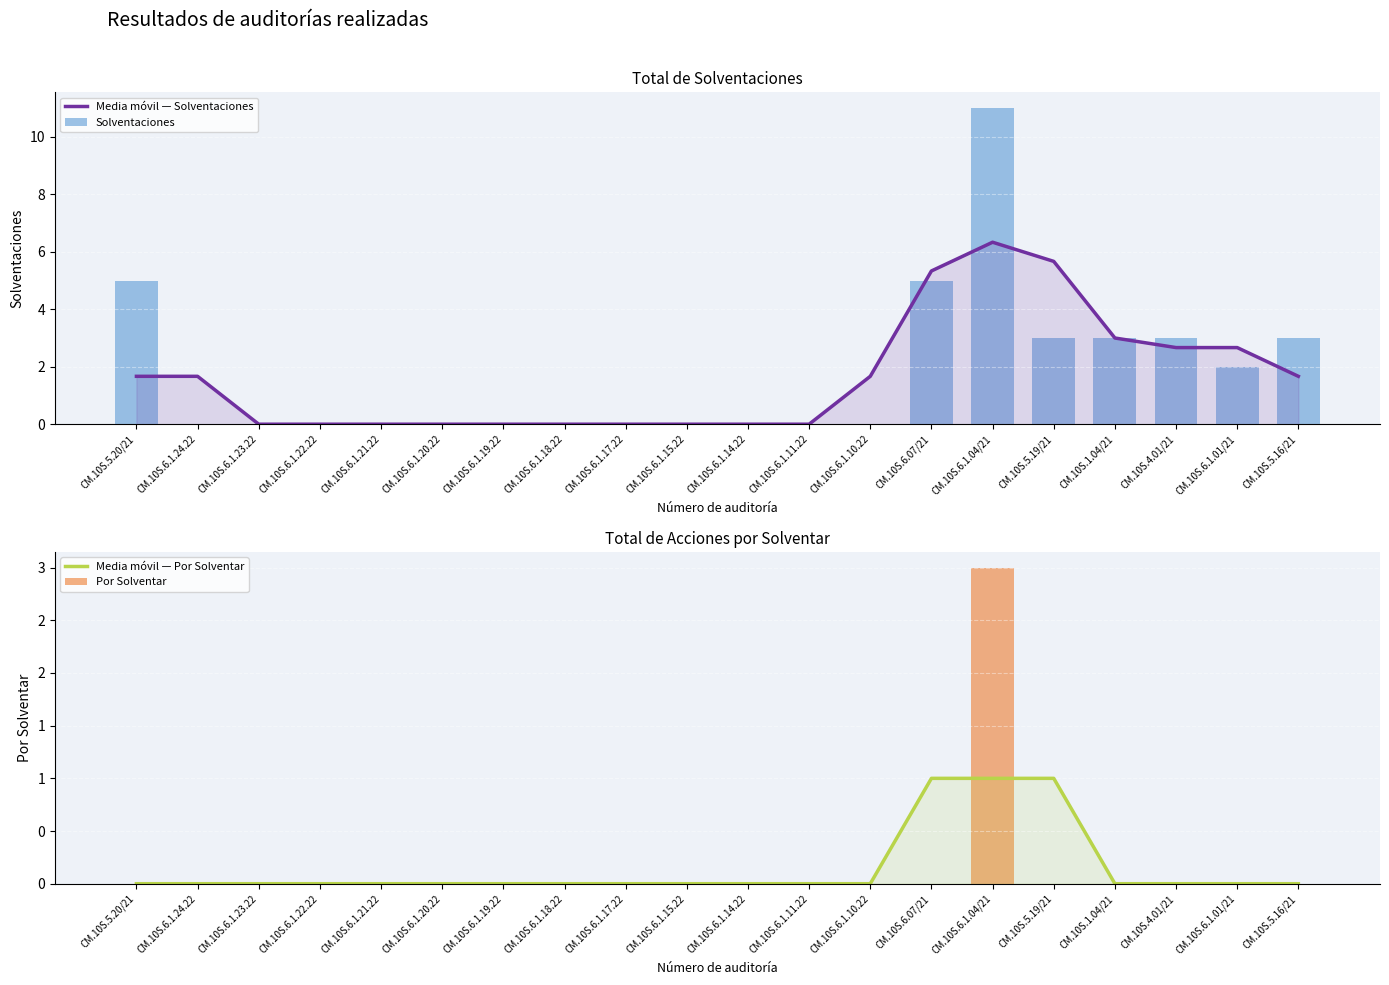

Reading left to right, list all the values displayed in this chart.

Media móvil — Solventaciones: 1.7	1.7	0.0	0.0	0.0	0.0	0.0	0.0	0.0	0.0	0.0	0.0	1.7	5.3	6.3	5.7	3.0	2.7	2.7	1.7
Solventaciones: 5.0	0.0	0.0	0.0	0.0	0.0	0.0	0.0	0.0	0.0	0.0	0.0	0.0	5.0	11.0	3.0	3.0	3.0	2.0	3.0
Media móvil — Por Solventar: 0.0	0.0	0.0	0.0	0.0	0.0	0.0	0.0	0.0	0.0	0.0	0.0	0.0	1.0	1.0	1.0	0.0	0.0	0.0	0.0
Por Solventar: 0.0	0.0	0.0	0.0	0.0	0.0	0.0	0.0	0.0	0.0	0.0	0.0	0.0	0.0	3.0	0.0	0.0	0.0	0.0	0.0